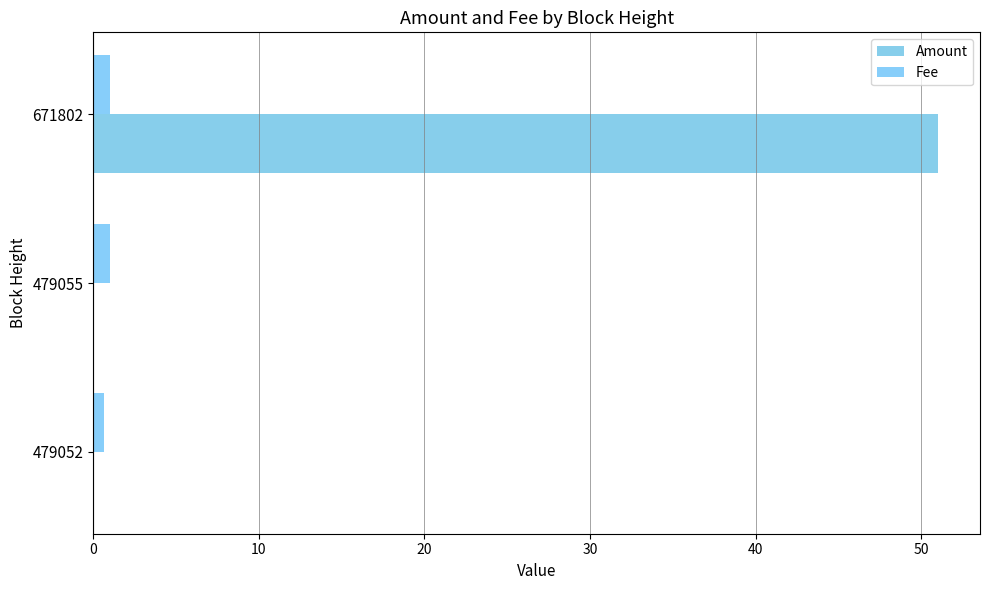

Count the number of data series in this chart.

2